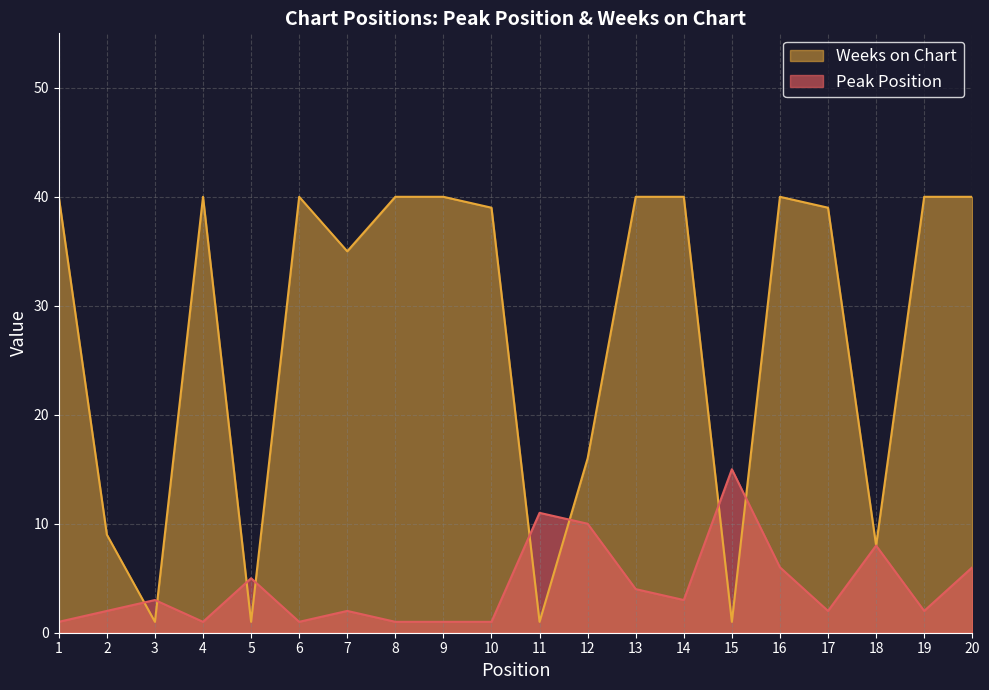

Which series has the widest spread of values?

Weeks on Chart